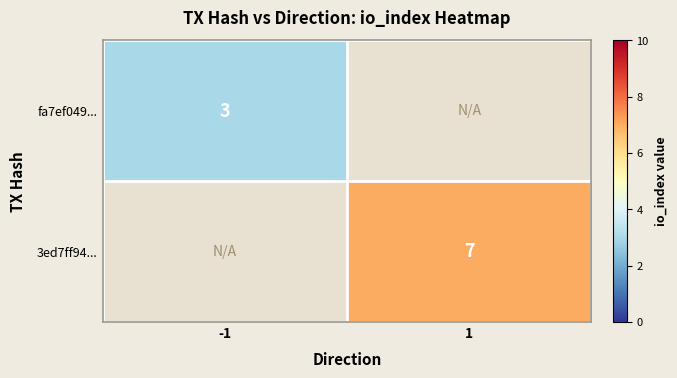

Is it true that fa7ef049... equals 3 at -1?

True